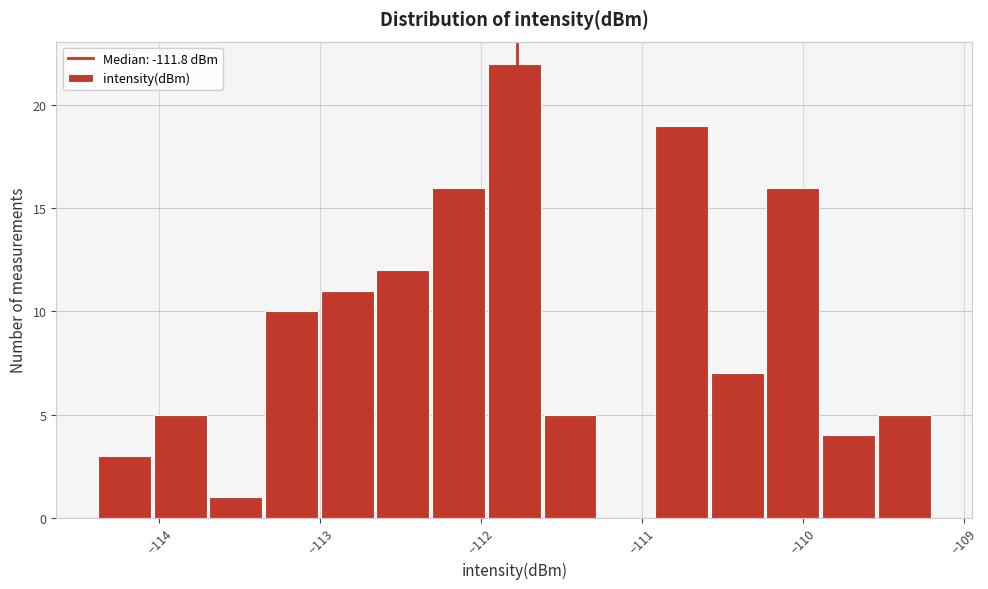

Read against the x-axis, roughly where is the centre of the tallest bar?

-111.8